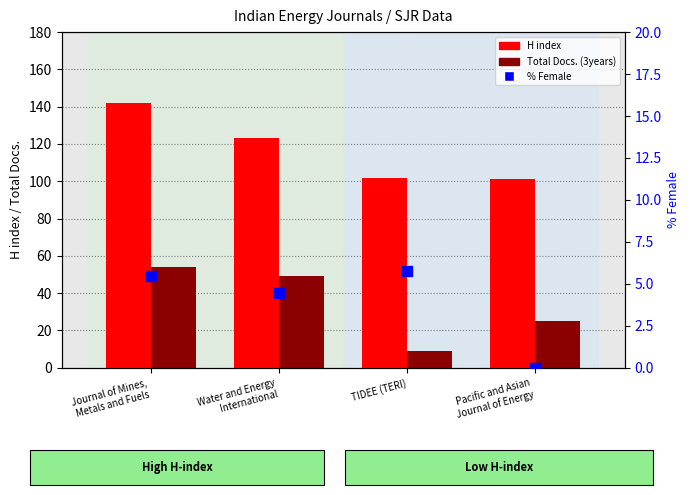

Which series reaches the minimum Y coordinate?

% Female